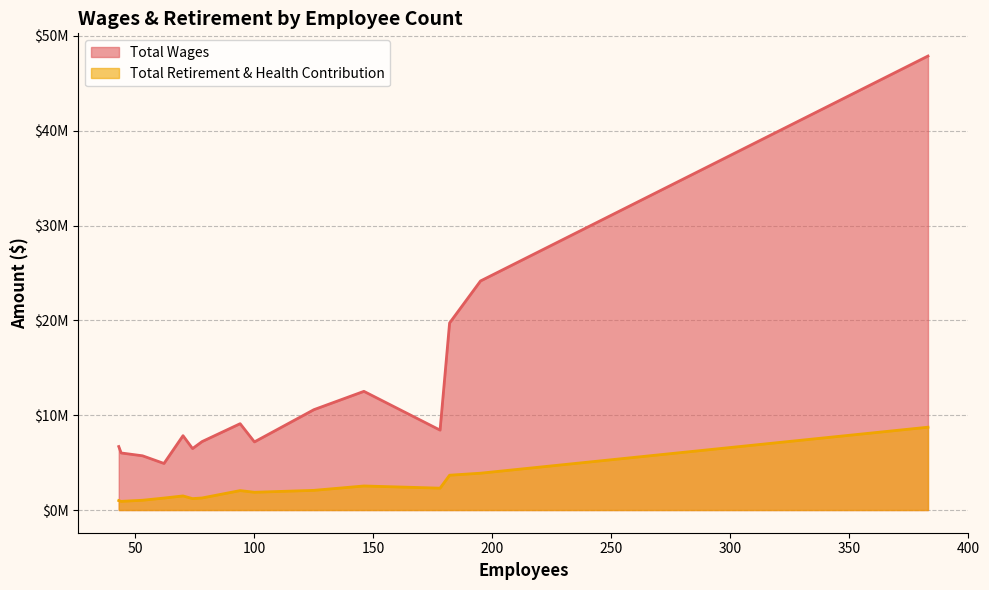

How many data points in Total Retirement & Health Contribution are above 1872772?

7